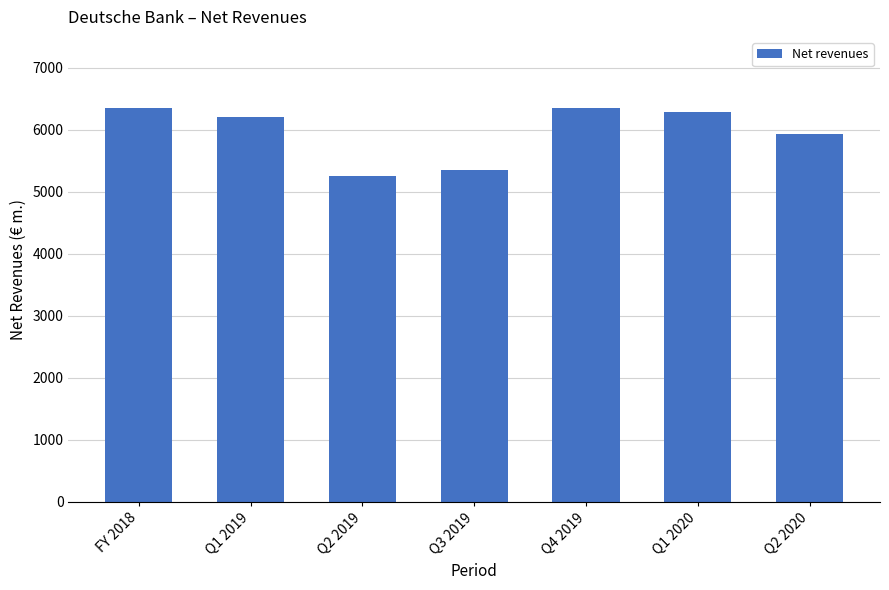

What is the sum of all values?

41740.1